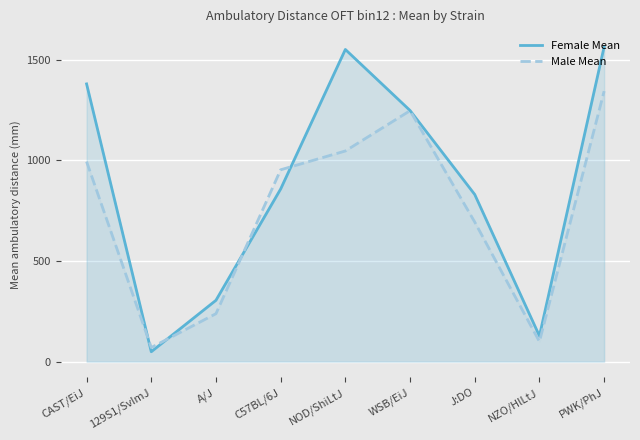

How many intersections are there between Male Mean and Female Mean?

4